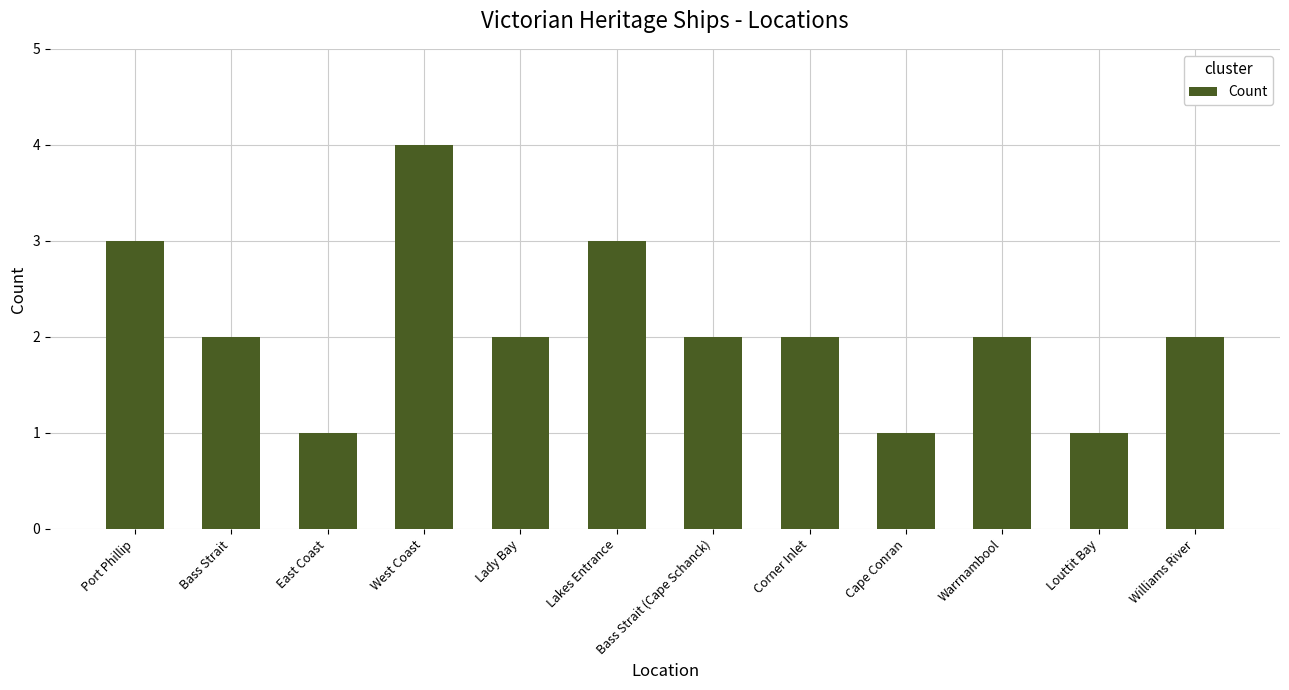

Reading left to right, list all the values displayed in this chart.

3	2	1	4	2	3	2	2	1	2	1	2